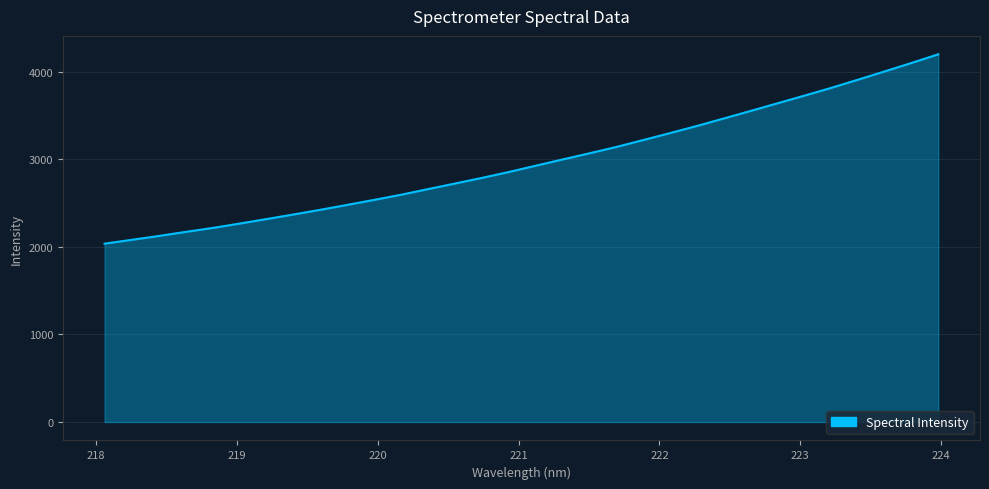

Reading left to right, list all the values displayed in this chart.

2035.8	2079.4	2122.8	2169.8	2214.4	2264.4	2315.8	2368.0	2421.6	2477.4	2534.8	2593.2	2657.3	2720.9	2785.1	2852.1	2923.9	2995.3	3065.7	3137.9	3216.8	3296.3	3377.8	3463.0	3549.1	3636.5	3723.8	3812.4	3906.2	4001.2	4097.8	4197.0